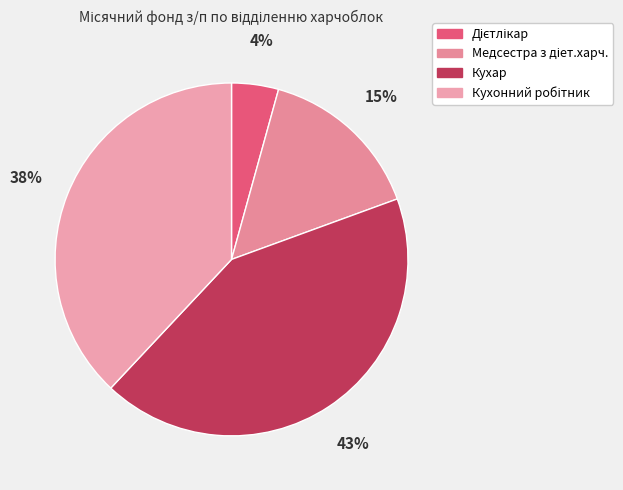

Does Медсестра з діет.харч. represent more than half of the total?

No